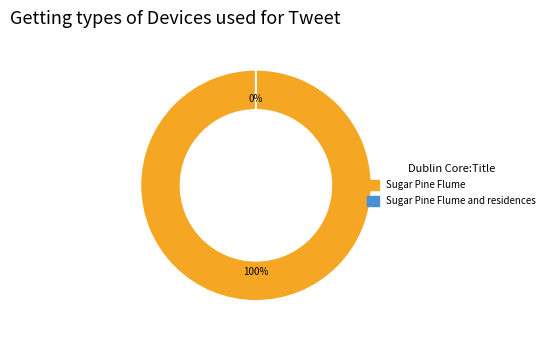

What is the total percentage of Sugar Pine Flume and residences and Sugar Pine Flume?

100.0%